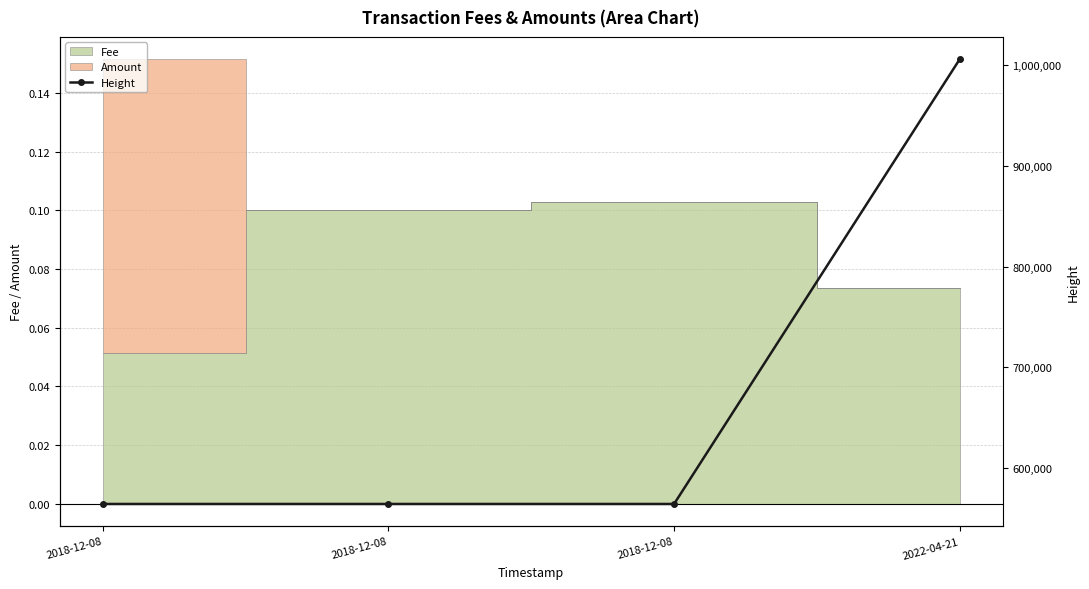

What is the greatest value displayed?

1005560